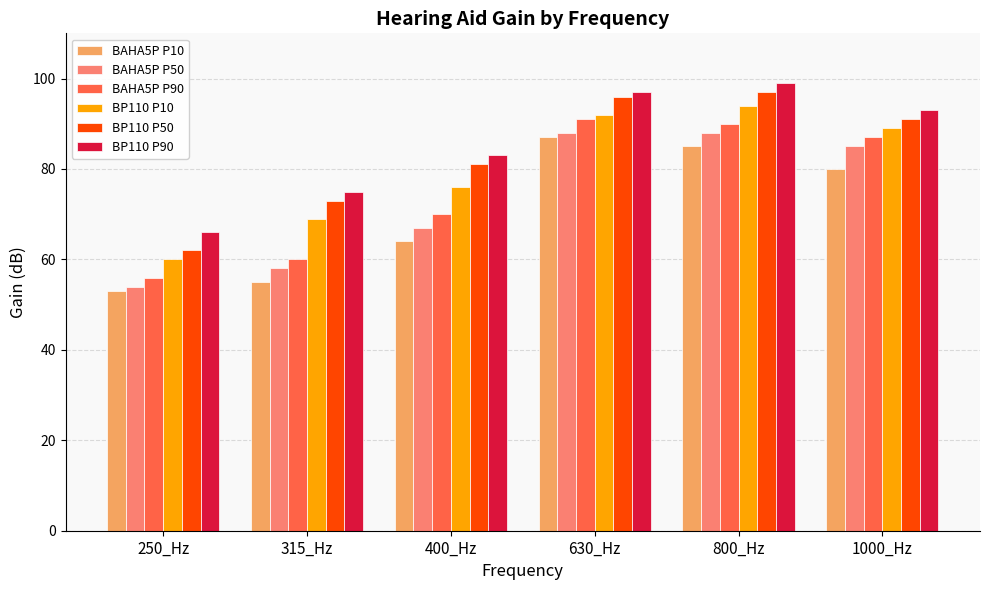

Between 400_Hz and 1000_Hz, which series saw the biggest shift?

BAHA5P P50